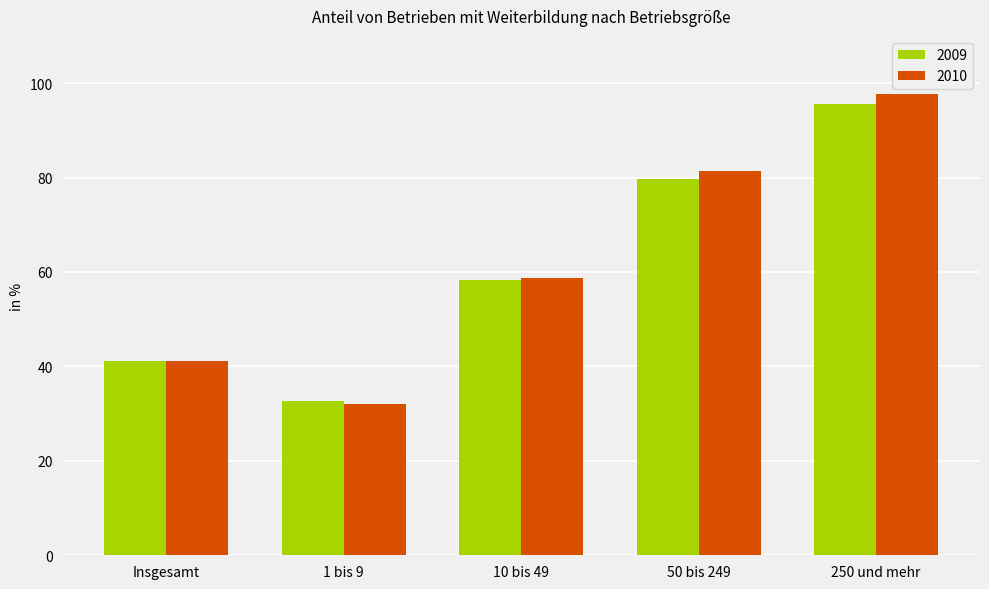

Rank the series by their maximum value, from lowest to highest.

2009, 2010